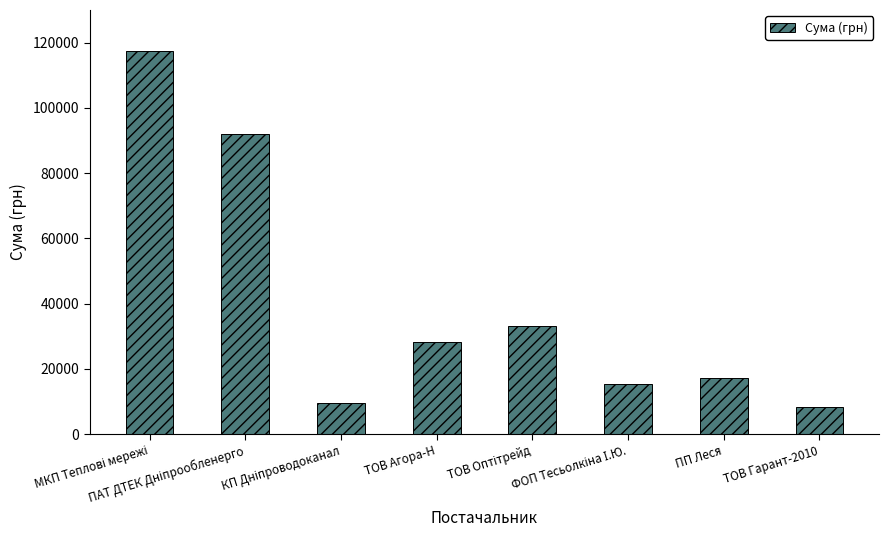

What is the difference between the maximum and minimum values?

109381.0